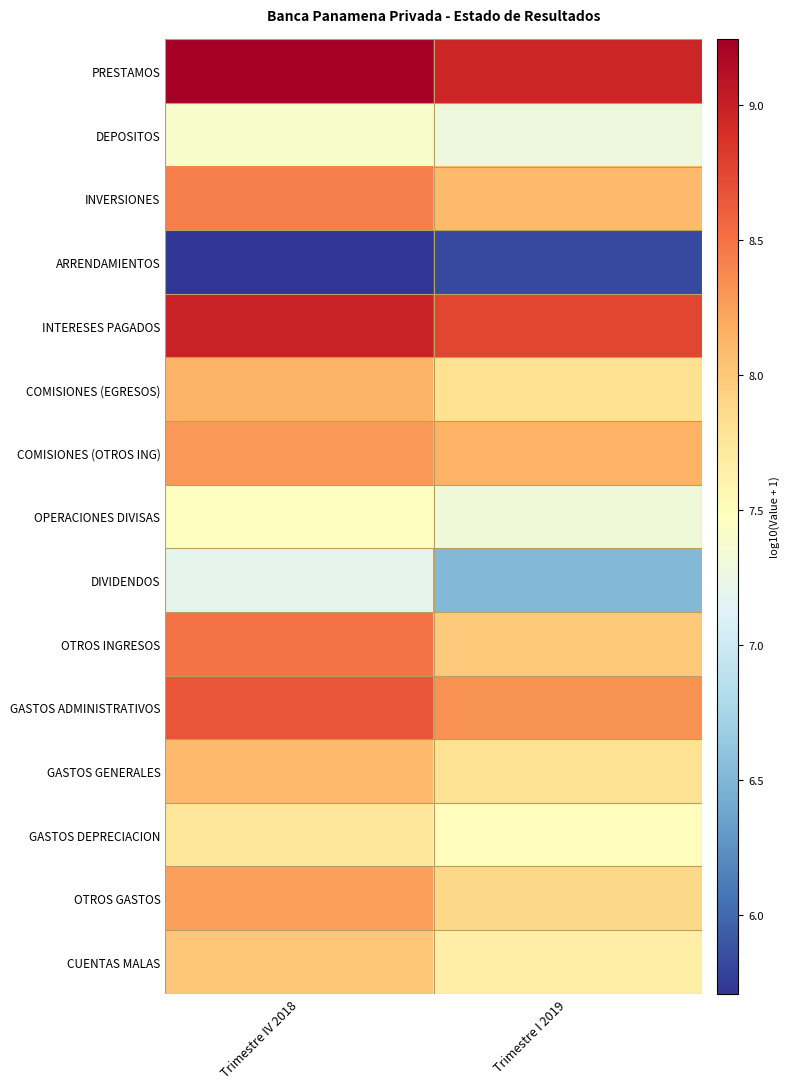

What is the spread (max minus min) of values at Trimestre IV 2018?

3.5